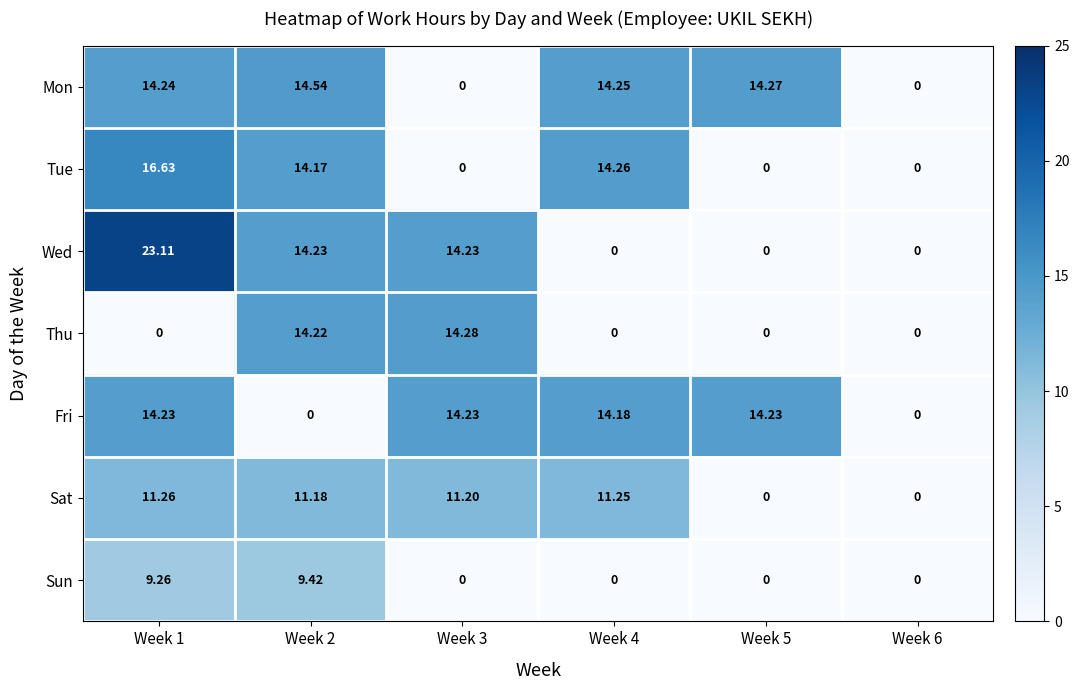

How many data points does each series have?

6